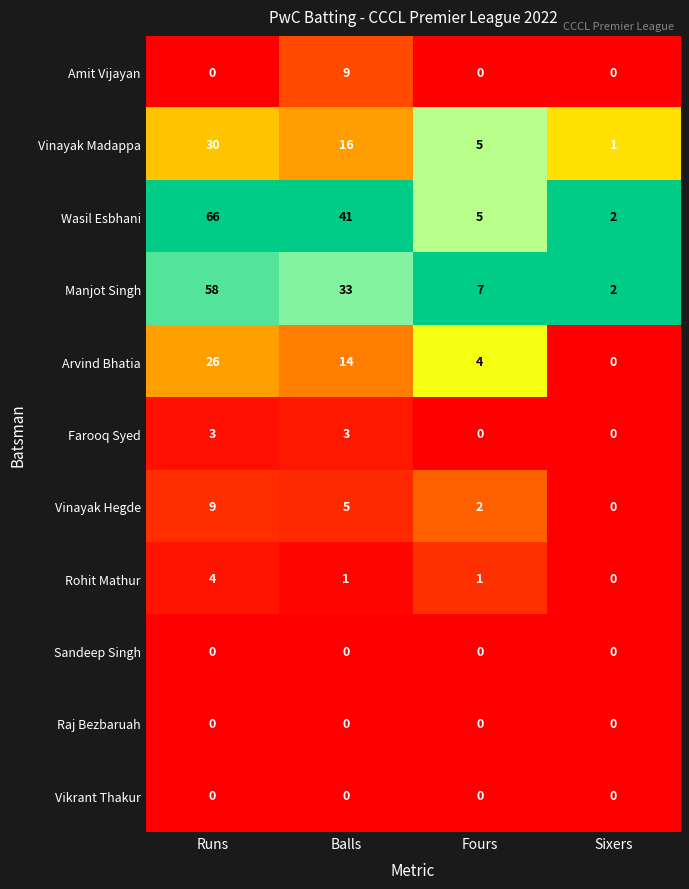

At which category is the sum across all series the highest?

Runs